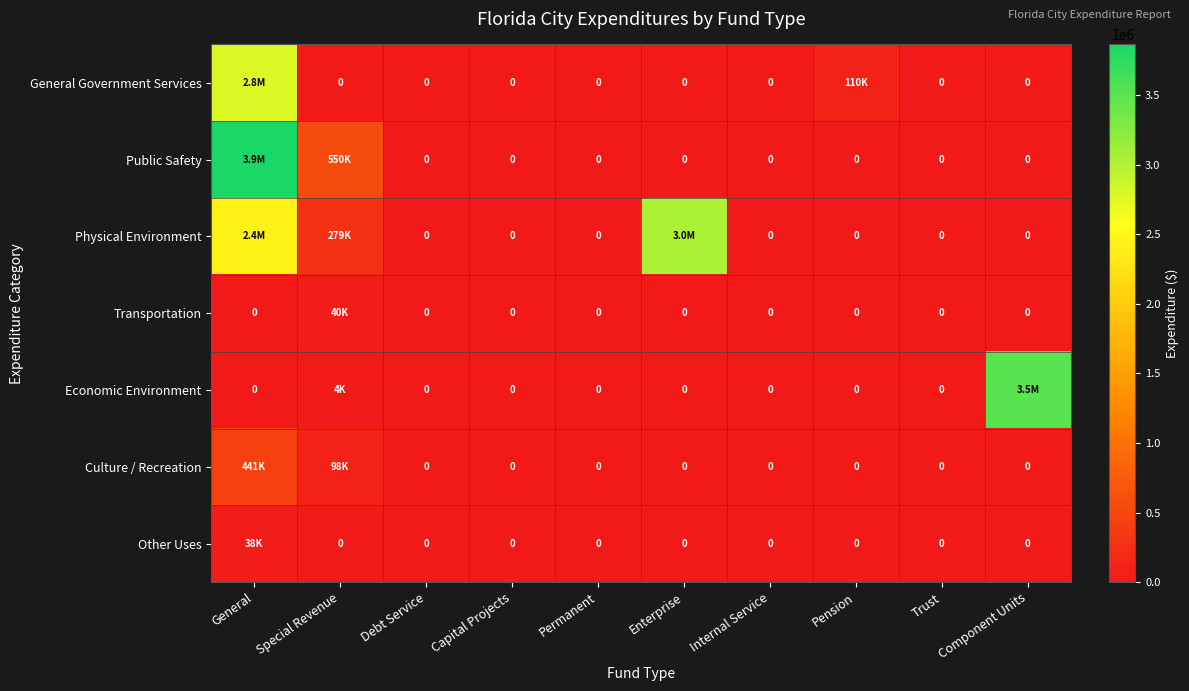

Which series has the largest total across all categories?

Physical Environment